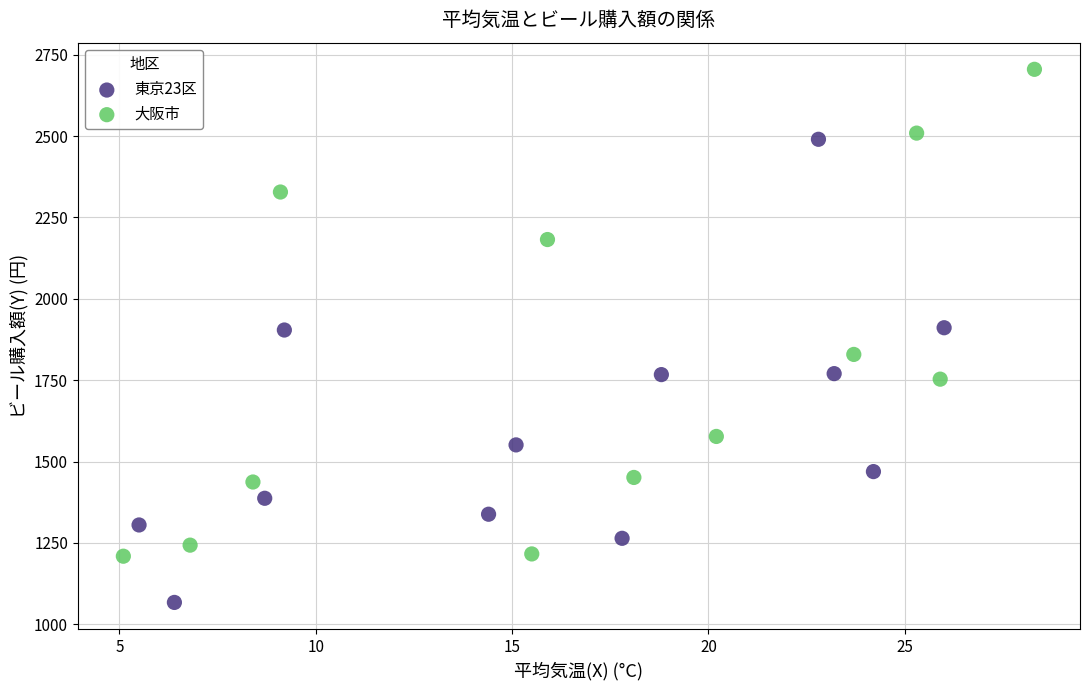

What are all the series names shown in the legend?

東京23区, 大阪市